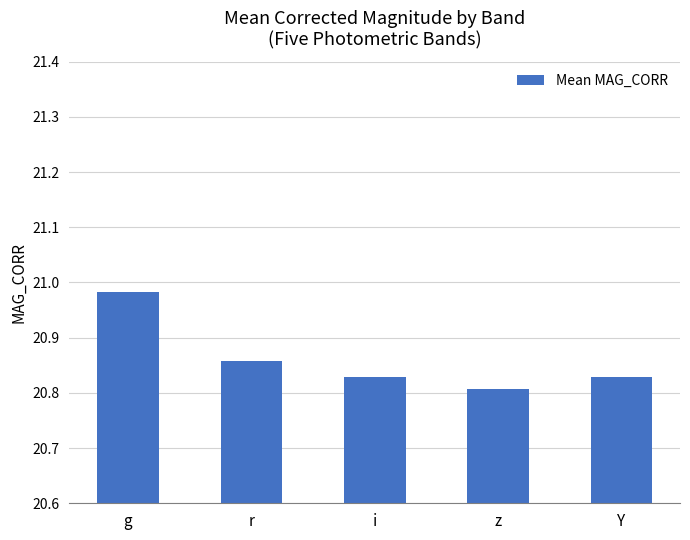

Which category has the lowest value across all series?

z